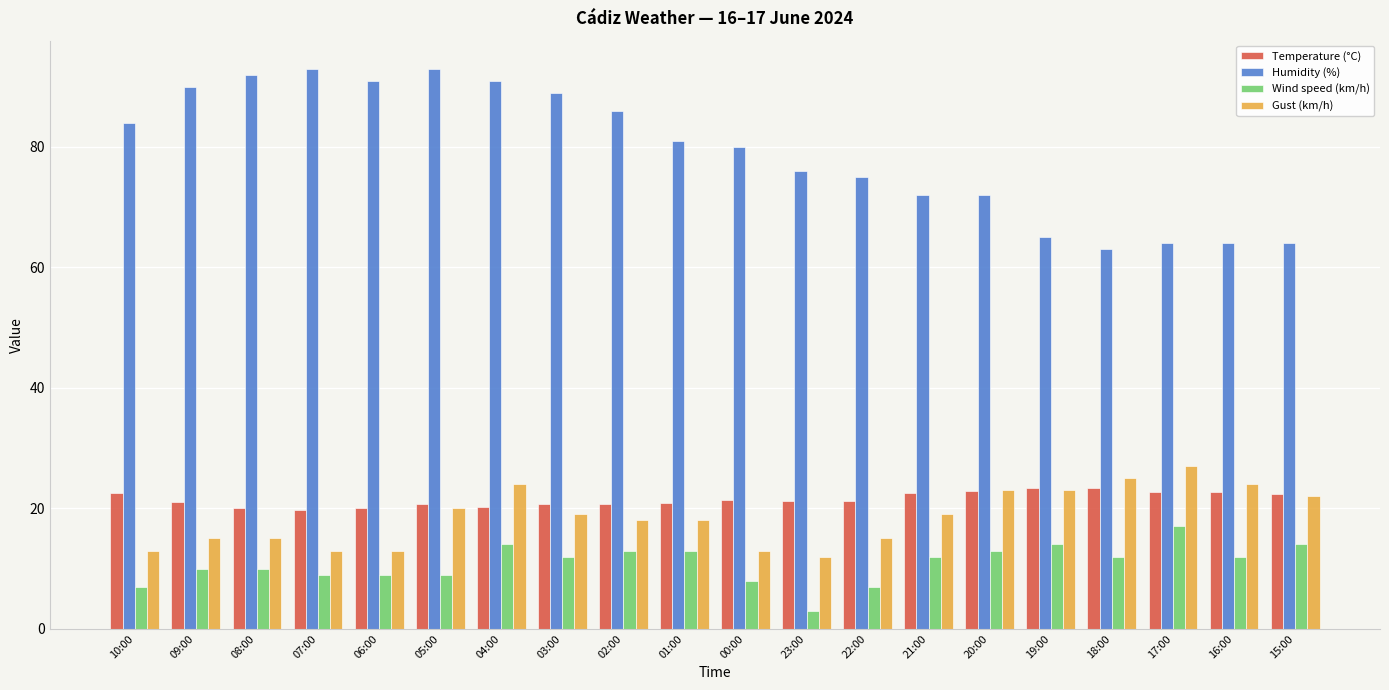

What is the approximate value of Wind speed (km/h) at 00:00?

8.0